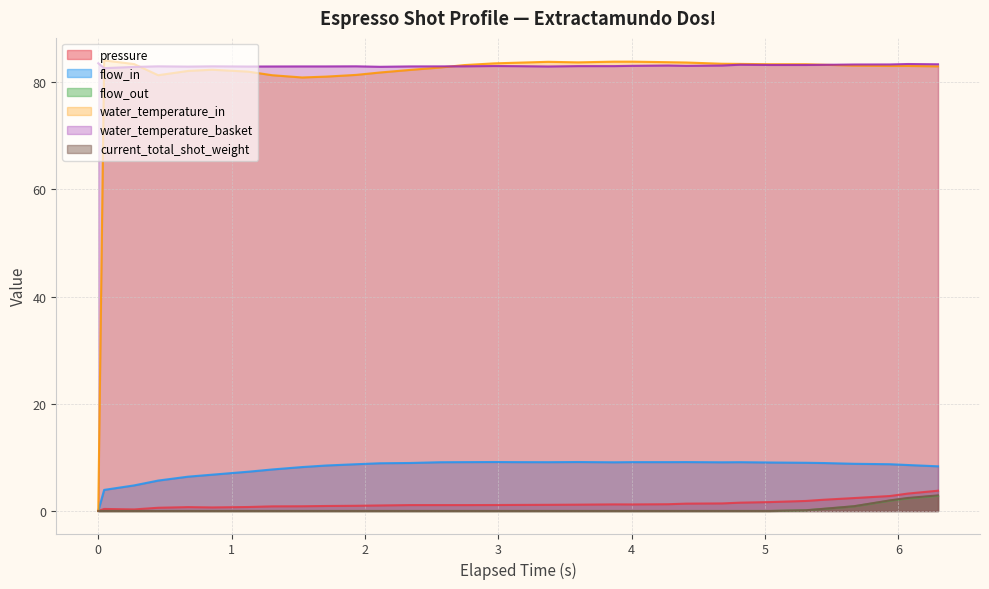

What is the maximum value shown in the chart?

84.0